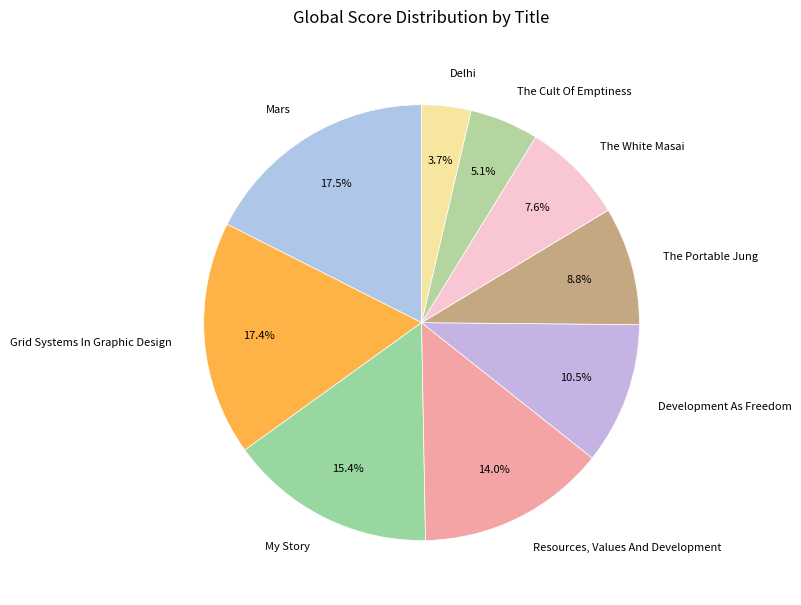

How many segments does this pie chart have?

9